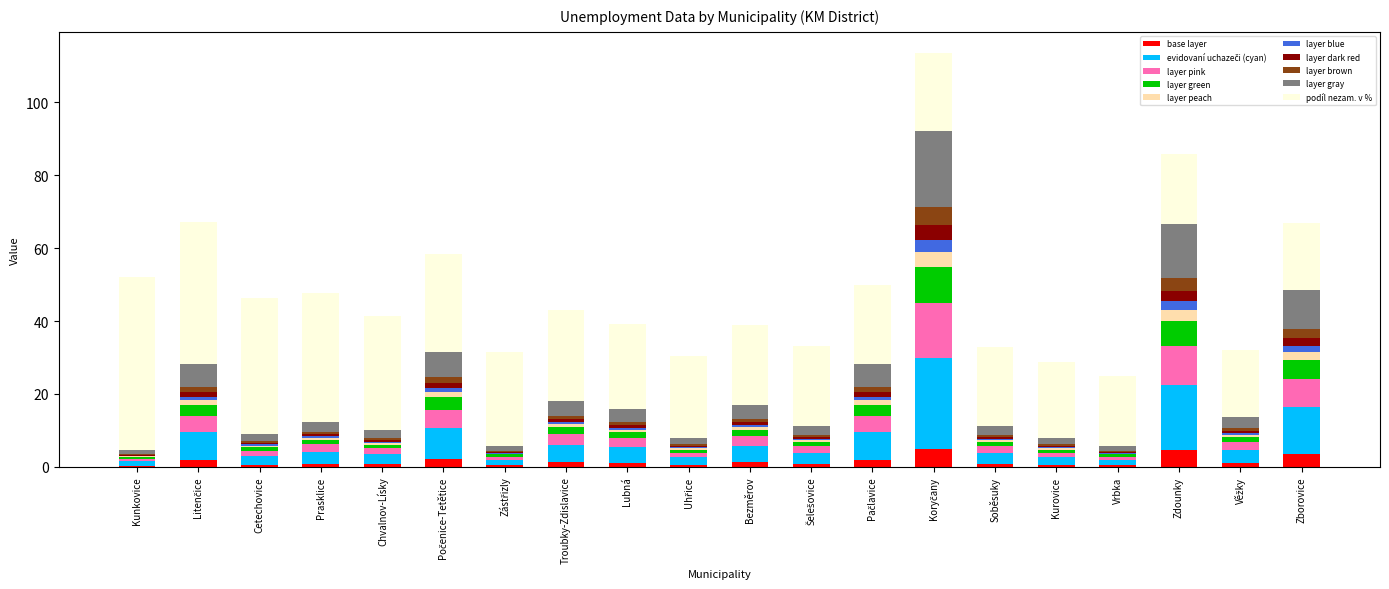

How many series are shown in this chart?

10